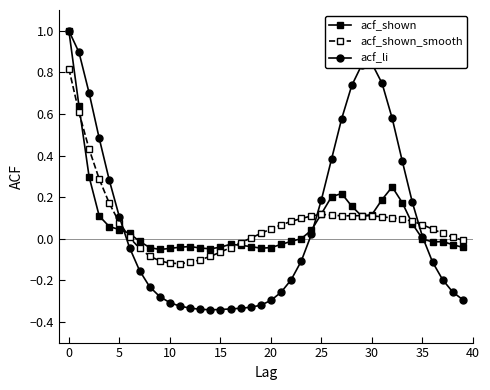

True or false: acf_shown has more than 2 interior local peaks.

True